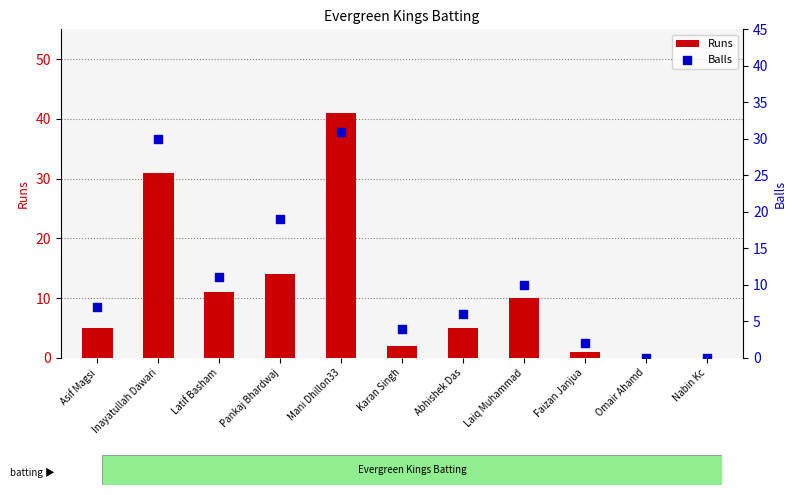

What are all the series names shown in the legend?

Runs, Balls